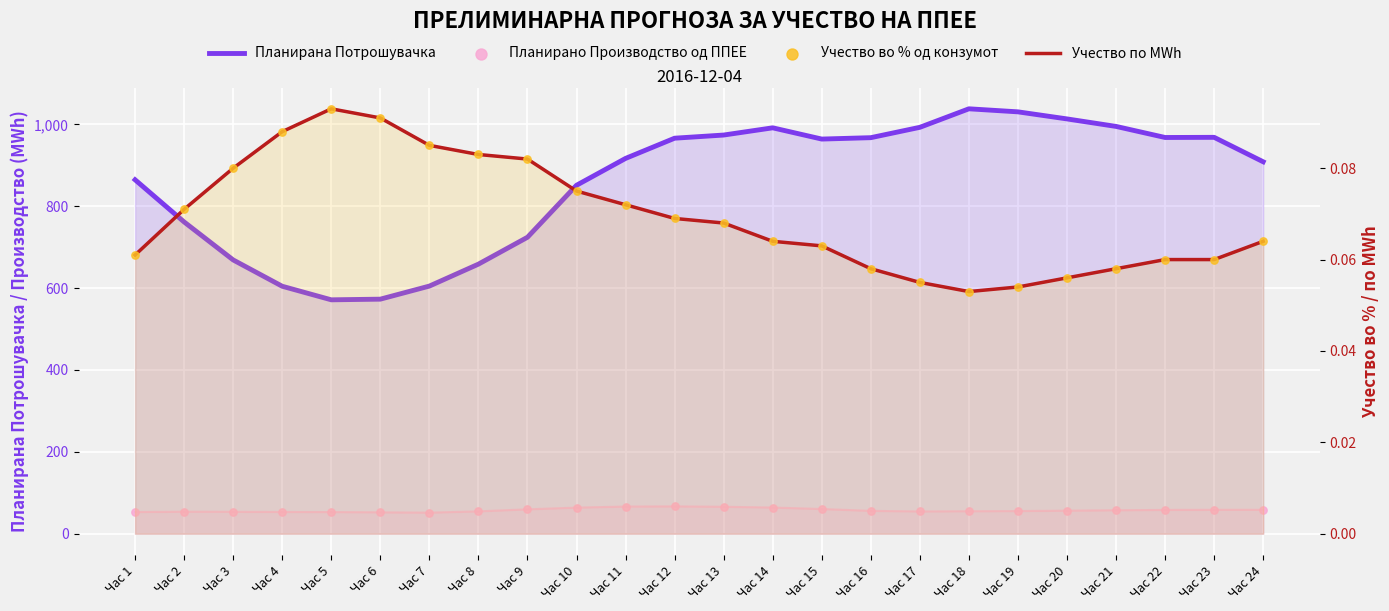

At how many categories does at least one series exceed 973?

7